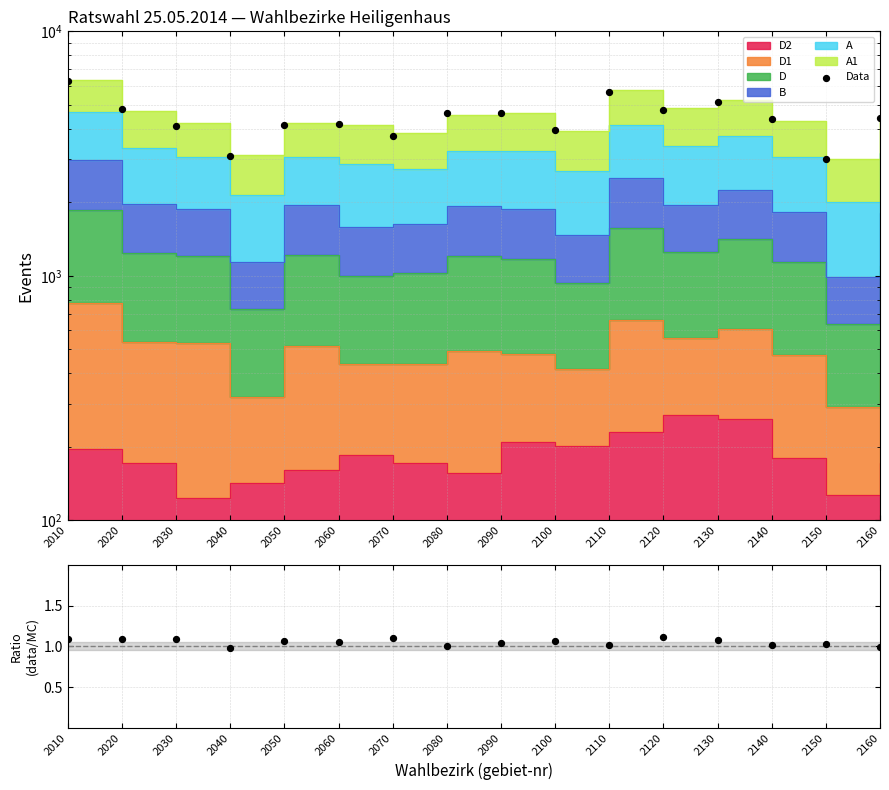

What is the change in value from 2020 to 2150?

-1818.7